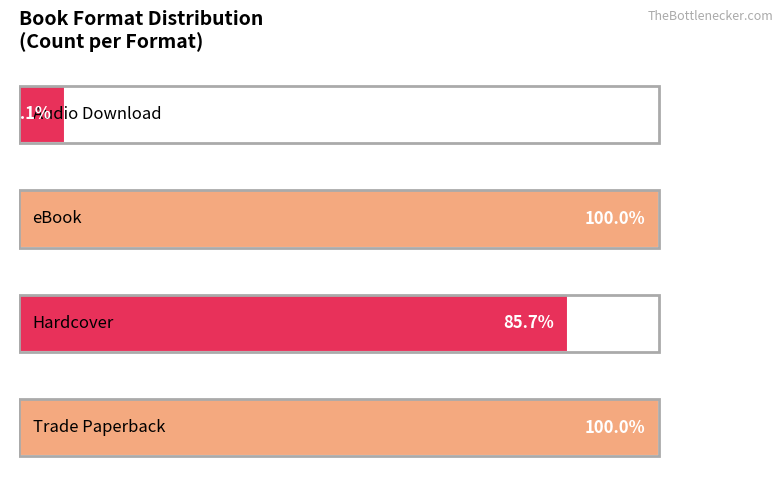

What is the difference between the maximum and second lowest values?

2